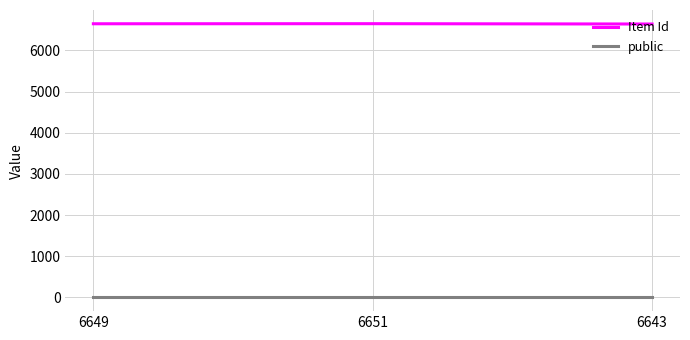

Read the public value at 6651.

1